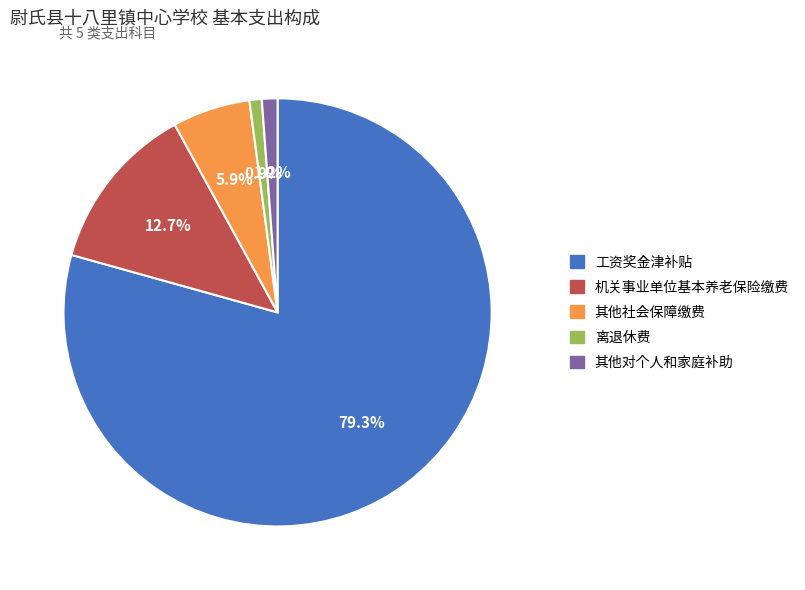

Count the number of slices in the pie.

5